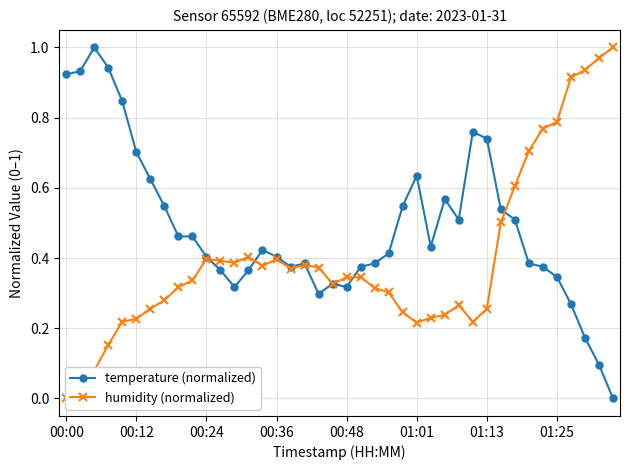

The temperature (normalized) series shows 0.4 at 00:36. True or false?

True